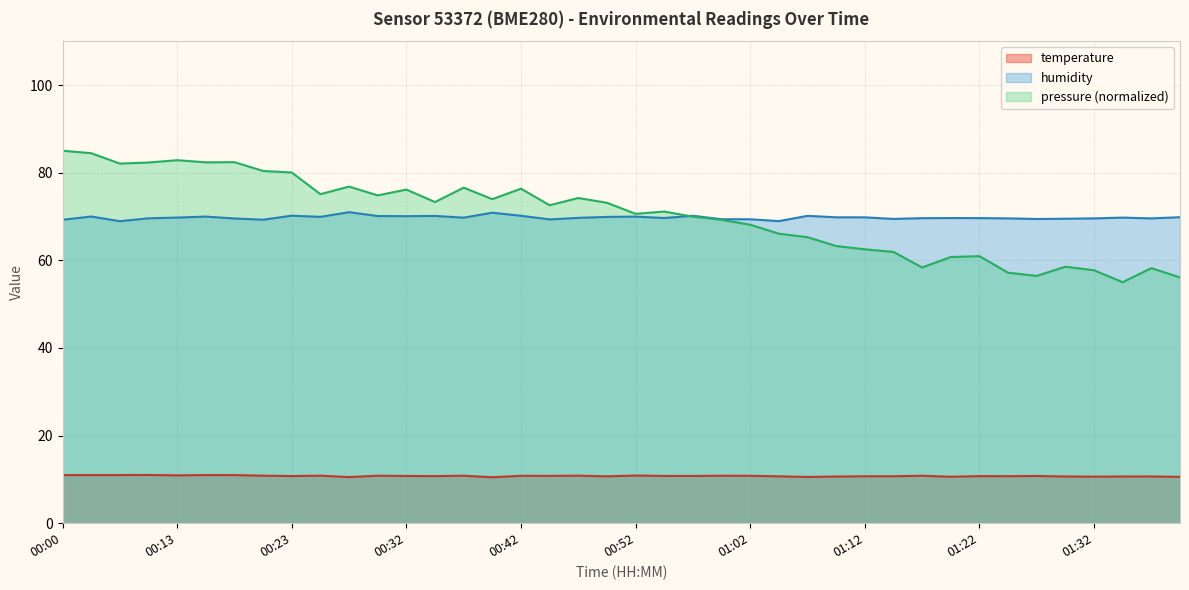

List the labels in order of temperature value, largest first.

00:10, 00:00, 00:08, 00:15, 00:05, 00:18, 00:13, 00:52, 00:20, 00:25, 00:47, 00:30, 00:37, 01:00, 01:17, 00:42, 01:02, 00:45, 00:55, 00:32, 00:57, 01:27, 00:23, 00:35, 01:22, 01:24, 01:15, 01:12, 00:50, 01:05, 01:37, 01:29, 01:34, 01:10, 01:32, 01:19, 01:39, 01:07, 00:27, 00:40